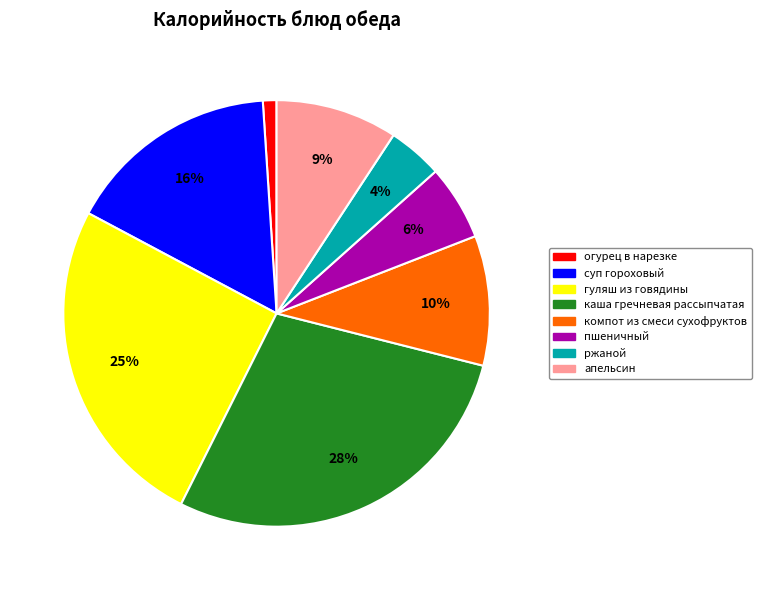

To the nearest percent, what is the difference between the апельсин and суп гороховый slice percentages?

7%